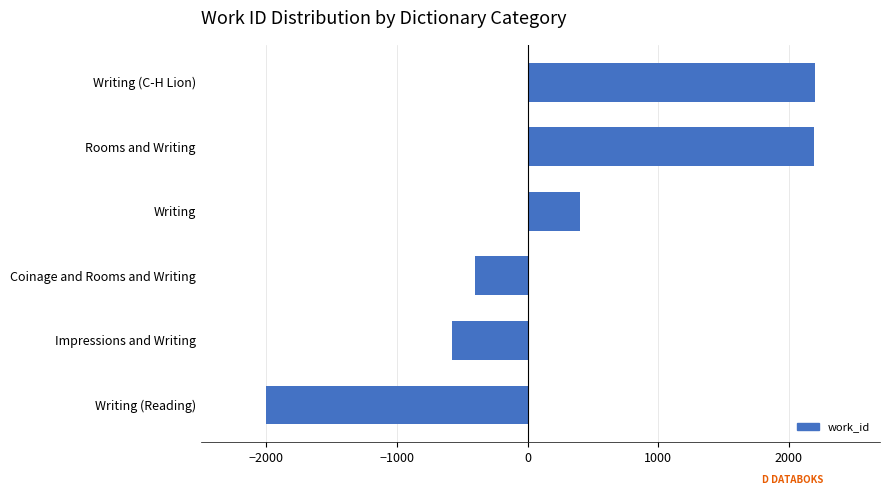

Is it true that the value at Writing (Reading) is -774?

False